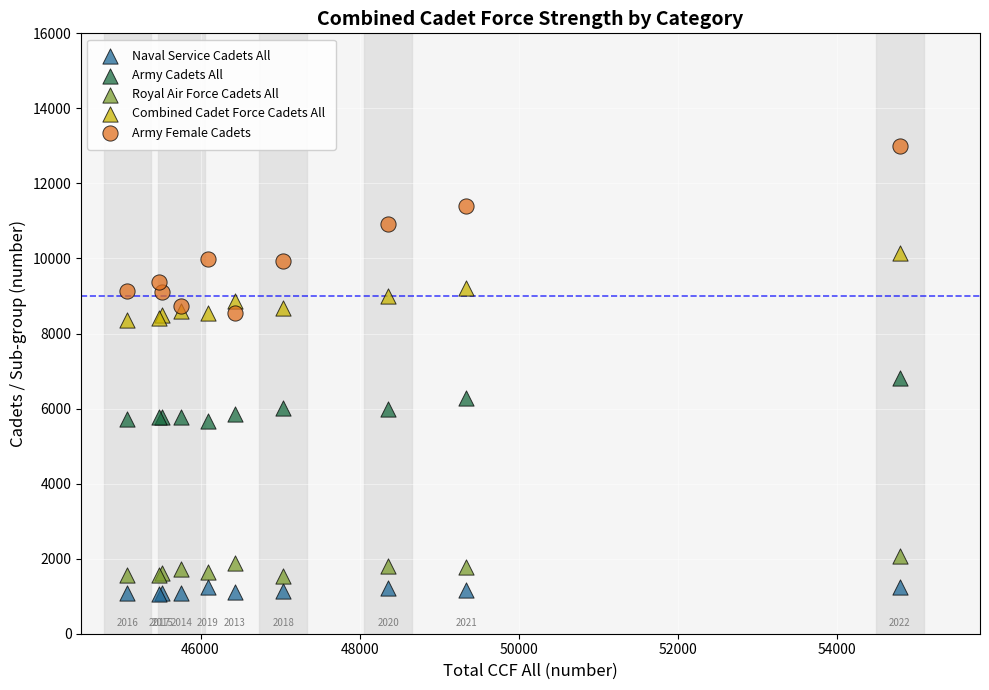

Across all series, what Y value is closest to 7026?

6828